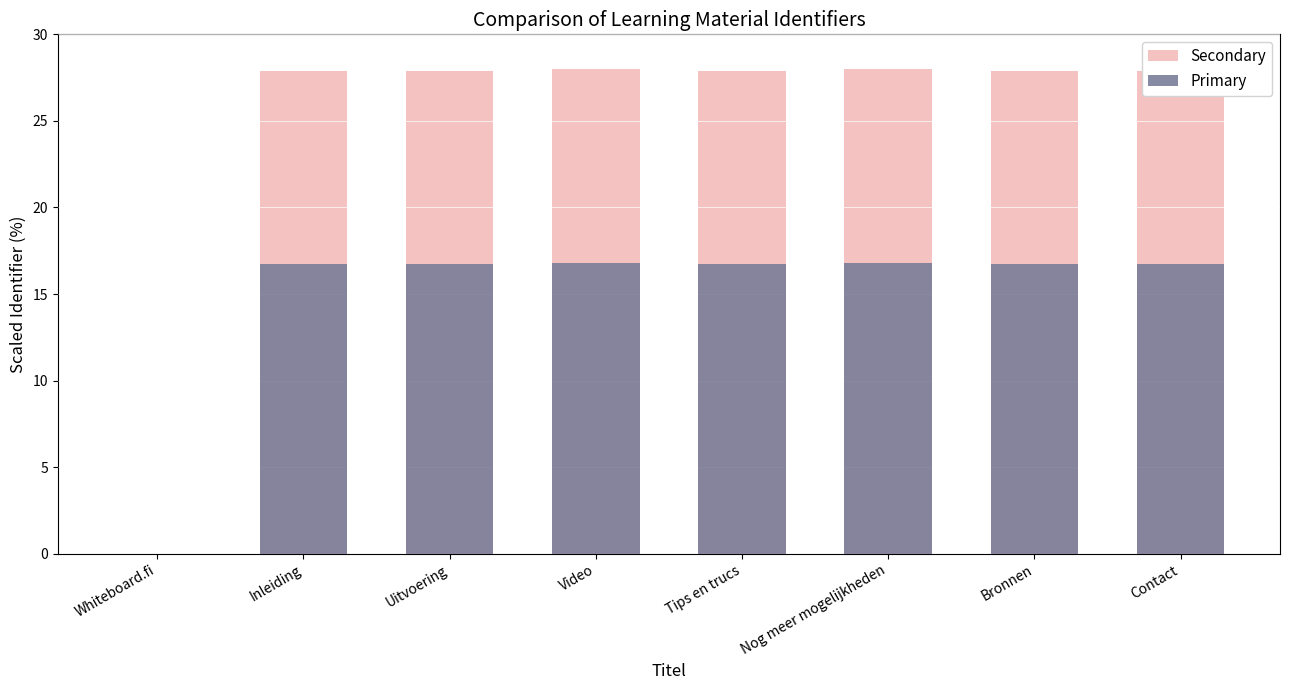

What is the sum of the Secondary values at Nog meer mogelijkheden and Video?

56.0